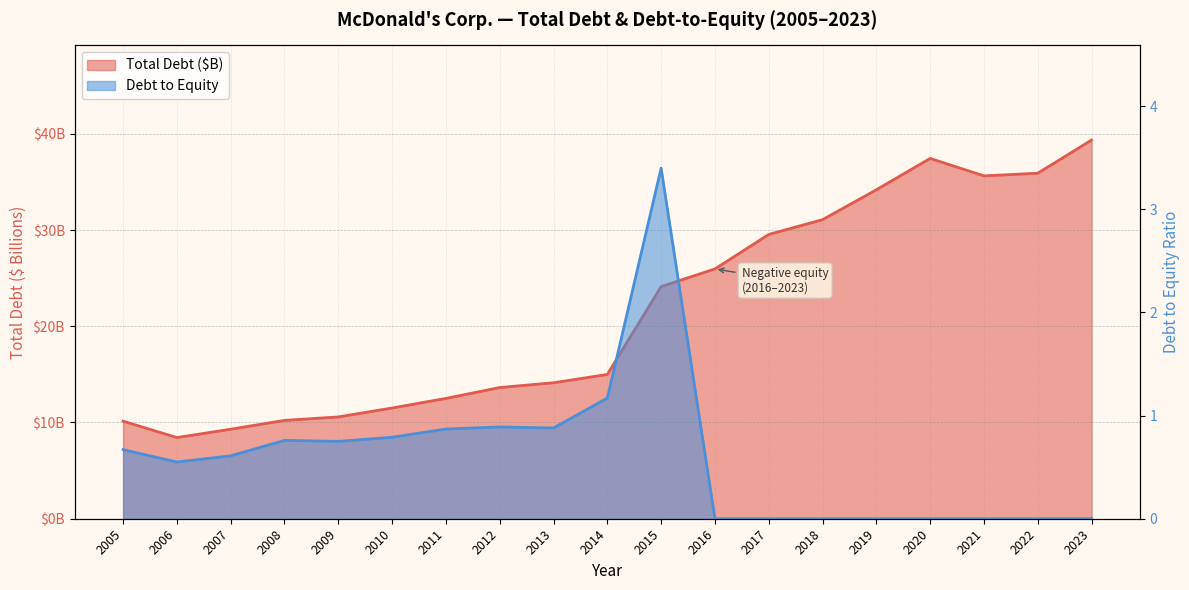

What is the sum of the Total Debt ($M) values at 2017 and 2016?

55.5